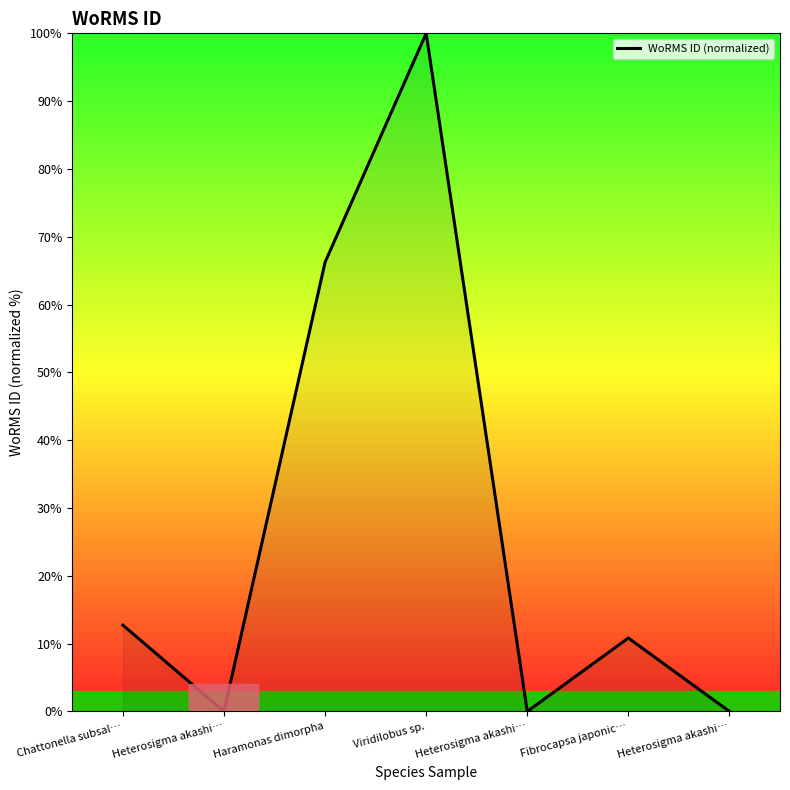

How many distinct data groups are displayed?

1